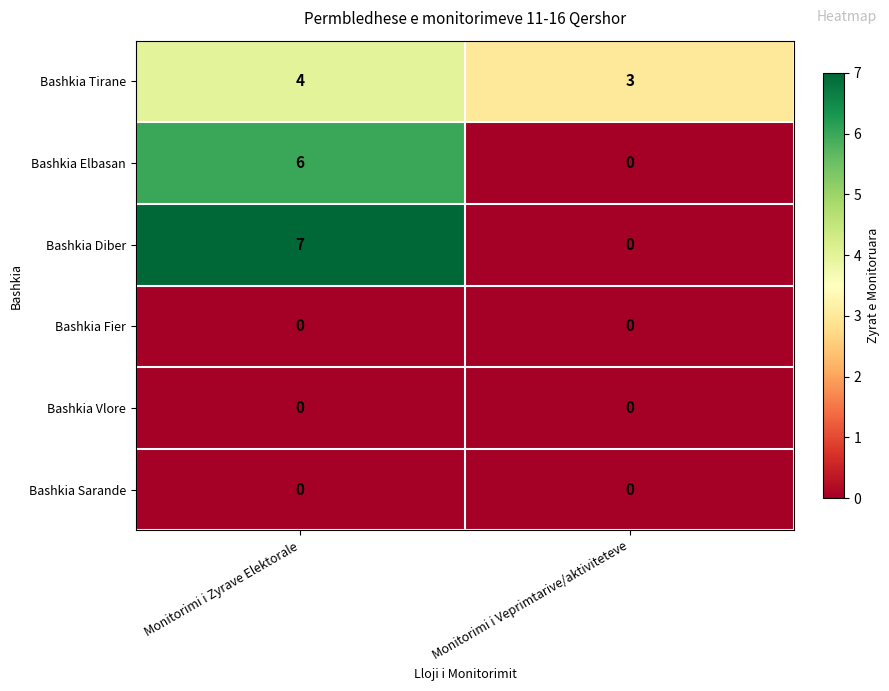

Which category has the highest value across all series?

Monitorimi i Zyrave Elektorale